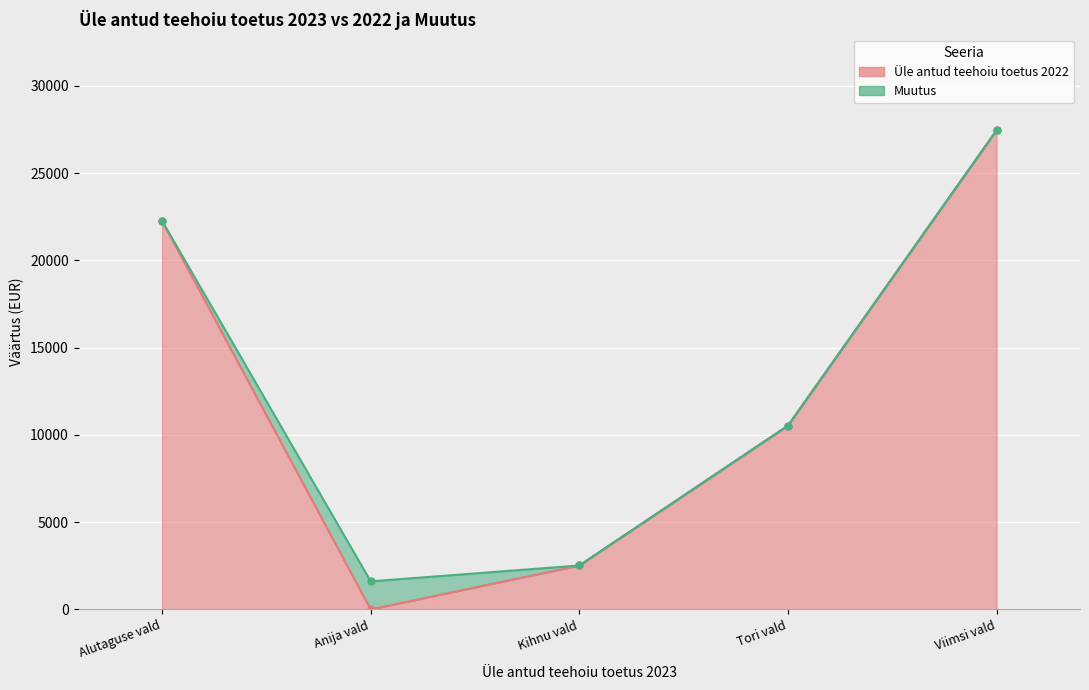

At which category does the data reach its first local valley?

Anija vald